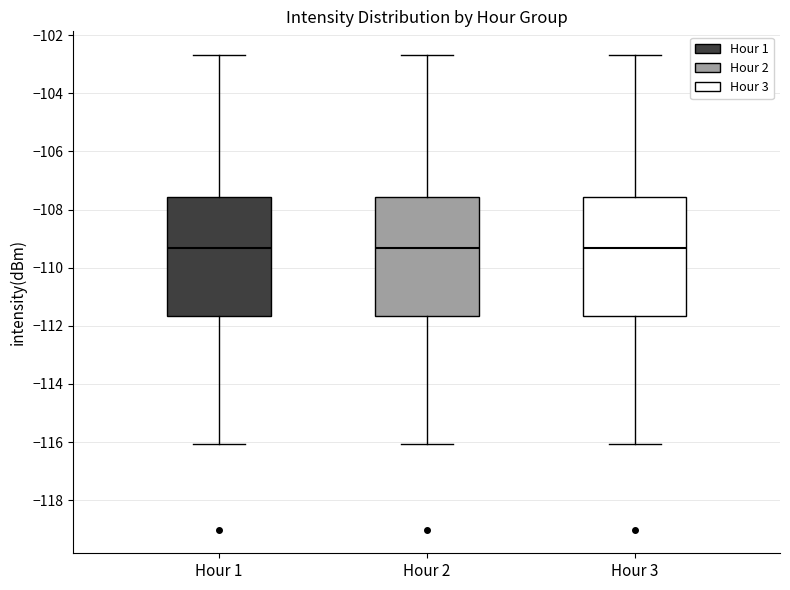

Reading left to right, read every box against the y-axis: the position of its median line, the range the box covers, and the ends of its whiskers. The values are not printed on the chart, so give them approximately, as read against the axis.

Hour 1: median -109.4, box -111.6 to -107.6, whiskers -116.0 to -102.6
Hour 2: median -109.4, box -111.6 to -107.6, whiskers -116.0 to -102.6
Hour 3: median -109.4, box -111.6 to -107.6, whiskers -116.0 to -102.6